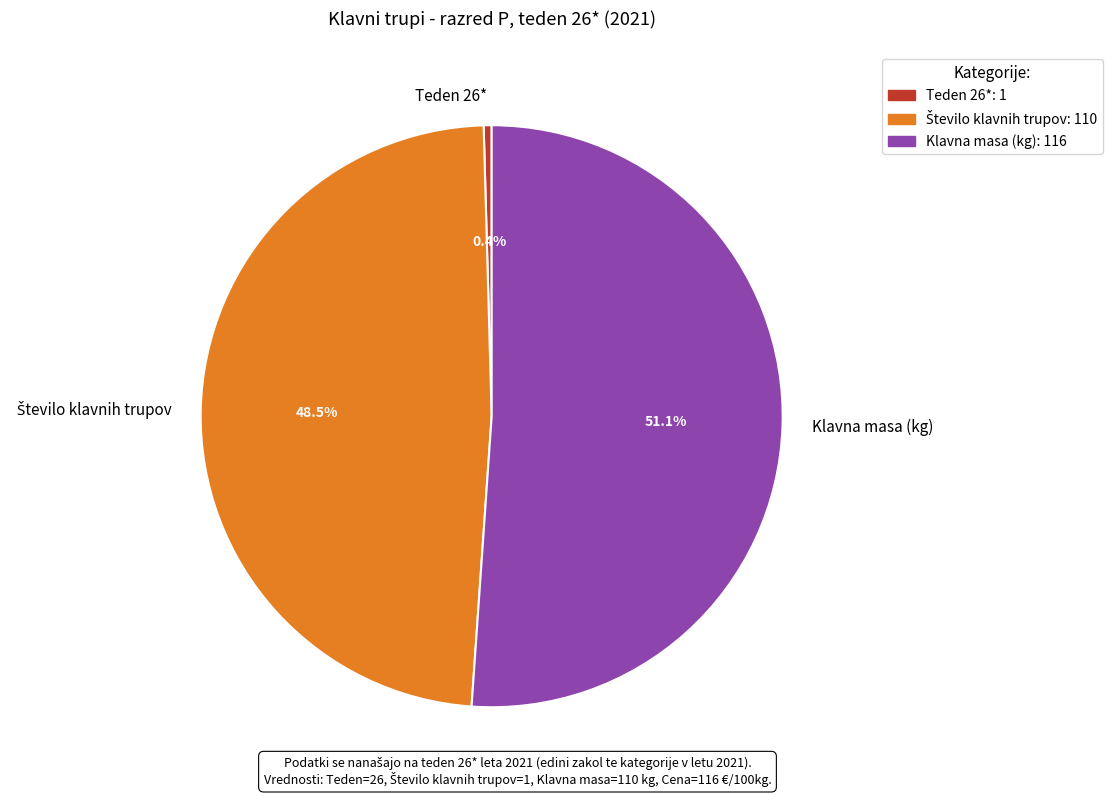

What percentage is the Klavna masa (kg) slice, to the nearest percent?

51%